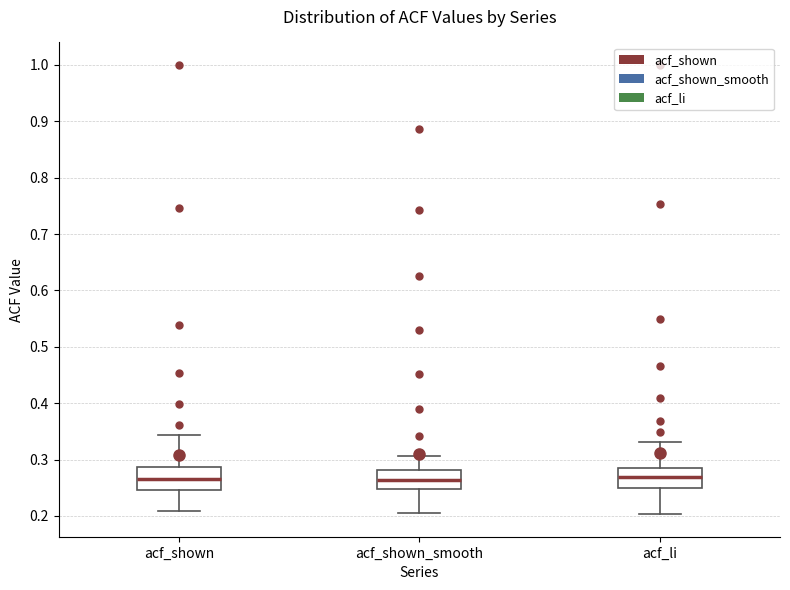

Reading left to right, read every box against the y-axis: the position of its median line, the range the box covers, and the ends of its whiskers. The values are not printed on the chart, so give them approximately, as read against the axis.

acf_shown: median 0.27, box 0.25 to 0.29, whiskers 0.21 to 0.34
acf_shown_smooth: median 0.26, box 0.25 to 0.28, whiskers 0.21 to 0.31
acf_li: median 0.27, box 0.25 to 0.28, whiskers 0.20 to 0.33